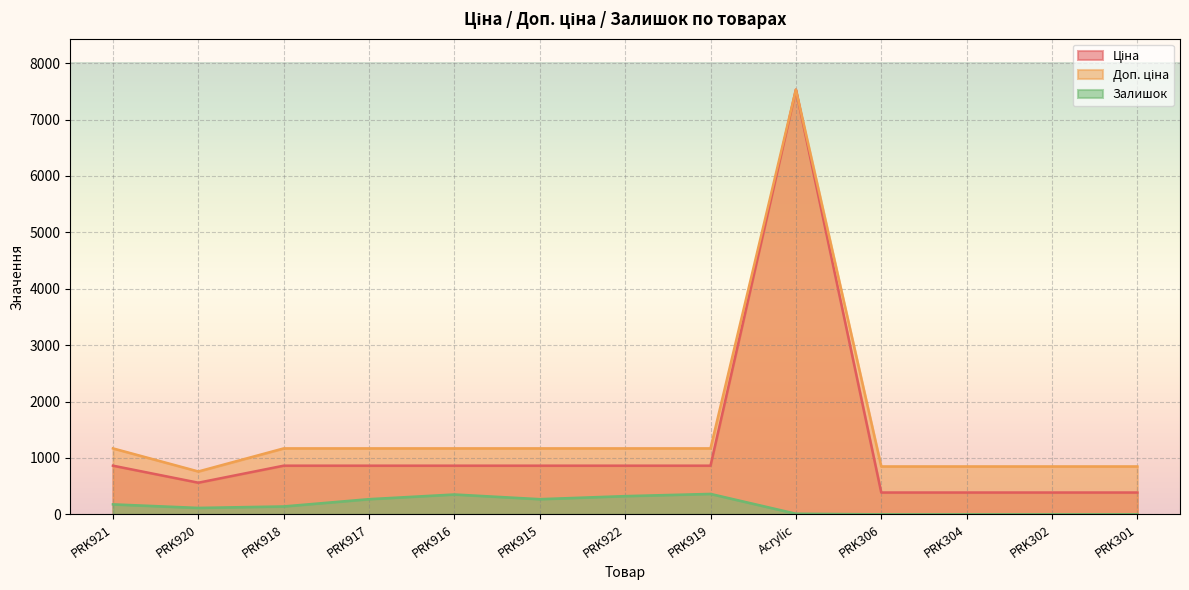

List the series in order of their peak value, highest first.

Ціна, Доп. ціна, Залишок